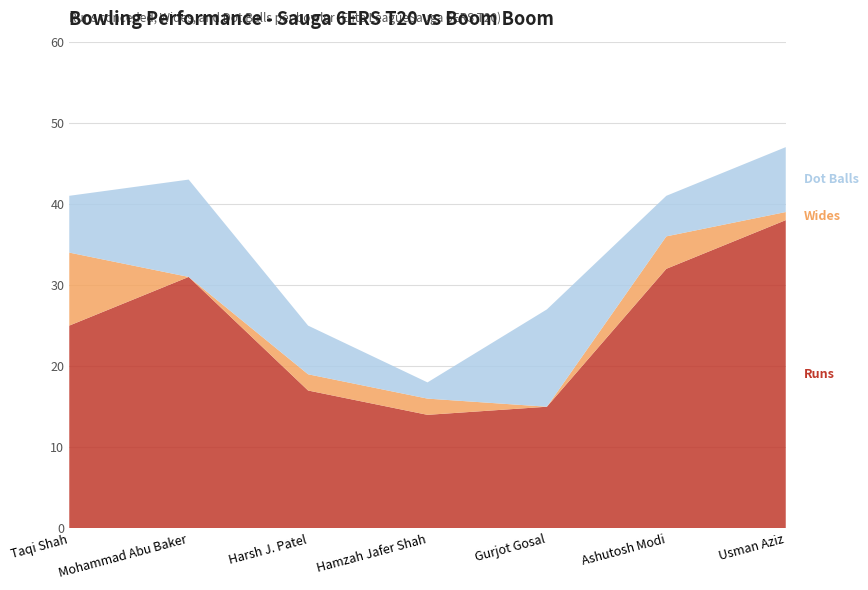

Reading left to right, what are all the values shown in this chart?

Runs: 25	31	17	14	15	32	38
Wides: 9	0	2	2	0	4	1
Dot Balls: 7	12	6	2	12	5	8